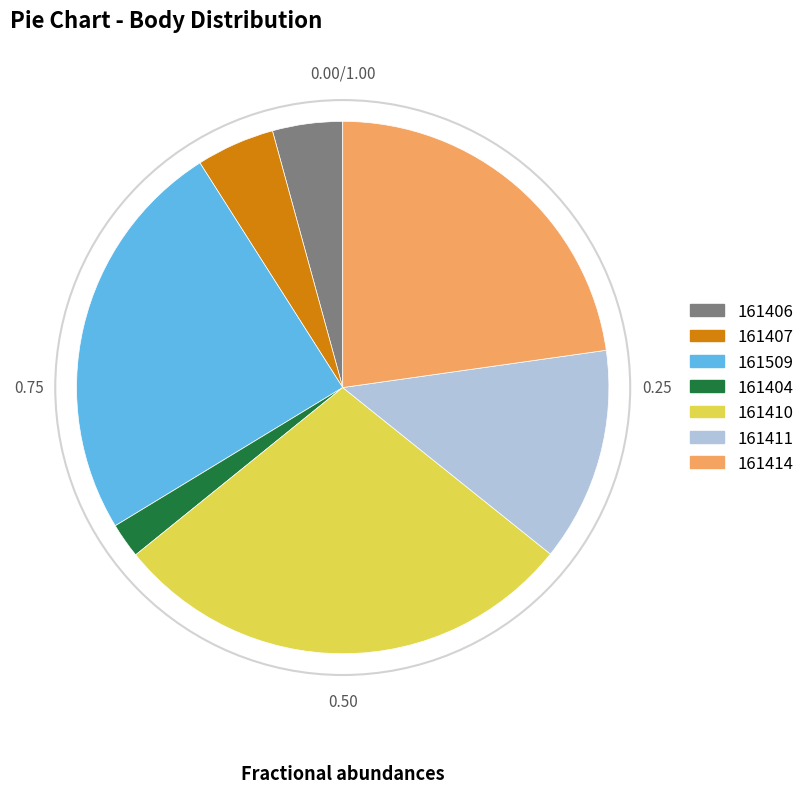

Is it true that 161411 is 13% of the pie?

True